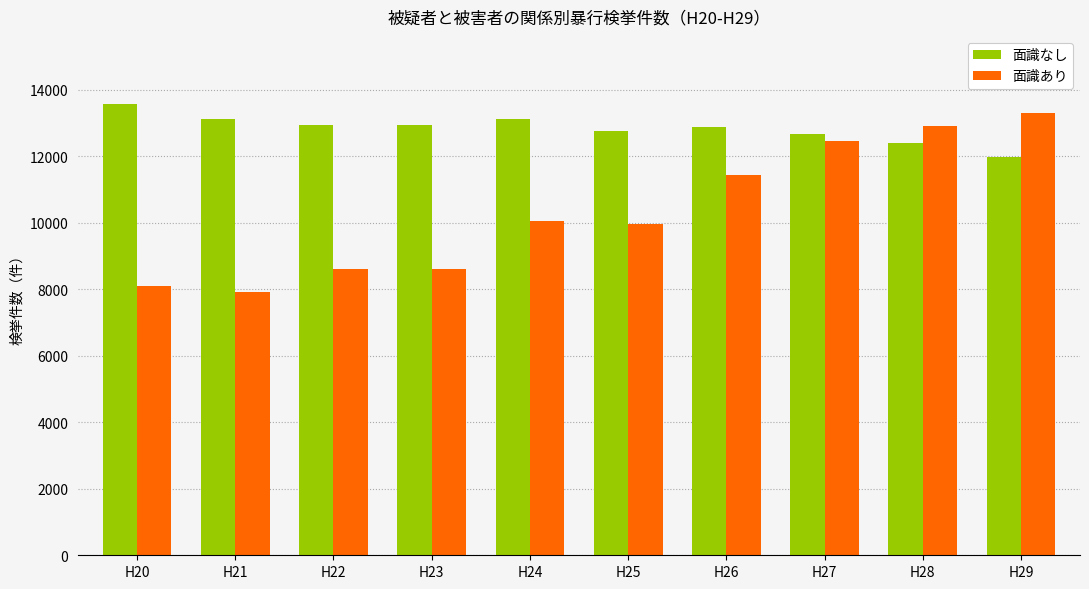

Which series has the largest range (max minus min)?

面識あり